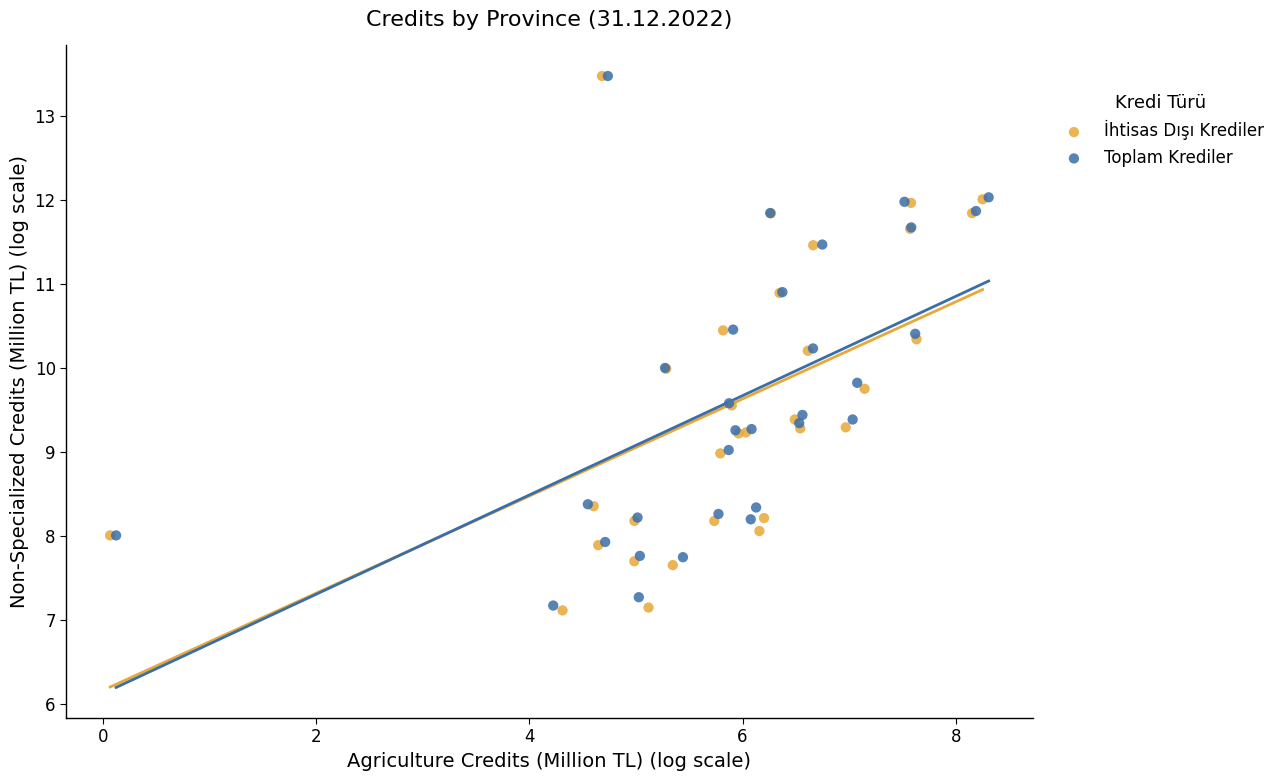

Which series has the widest spread of Y values?

İhtisas Dışı Krediler